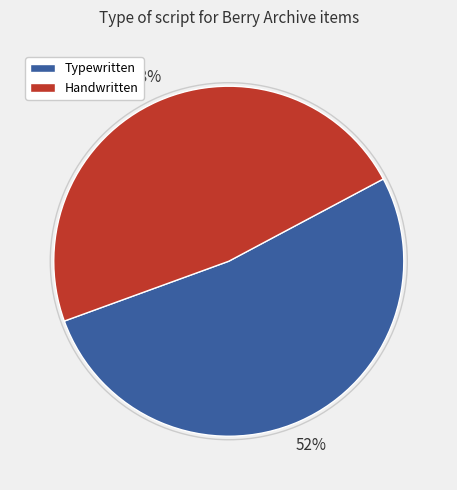

How many segments does this pie chart have?

2